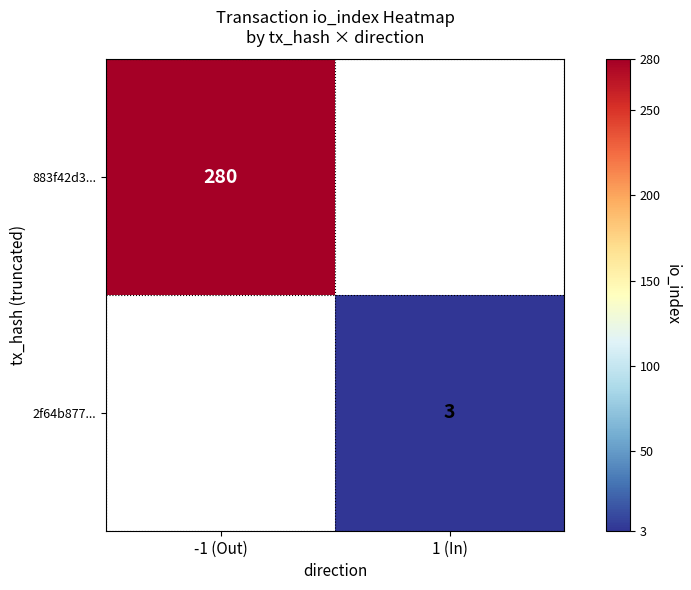

True or false: 2f64b877... has a value of 1.0 at 1 (In).

False